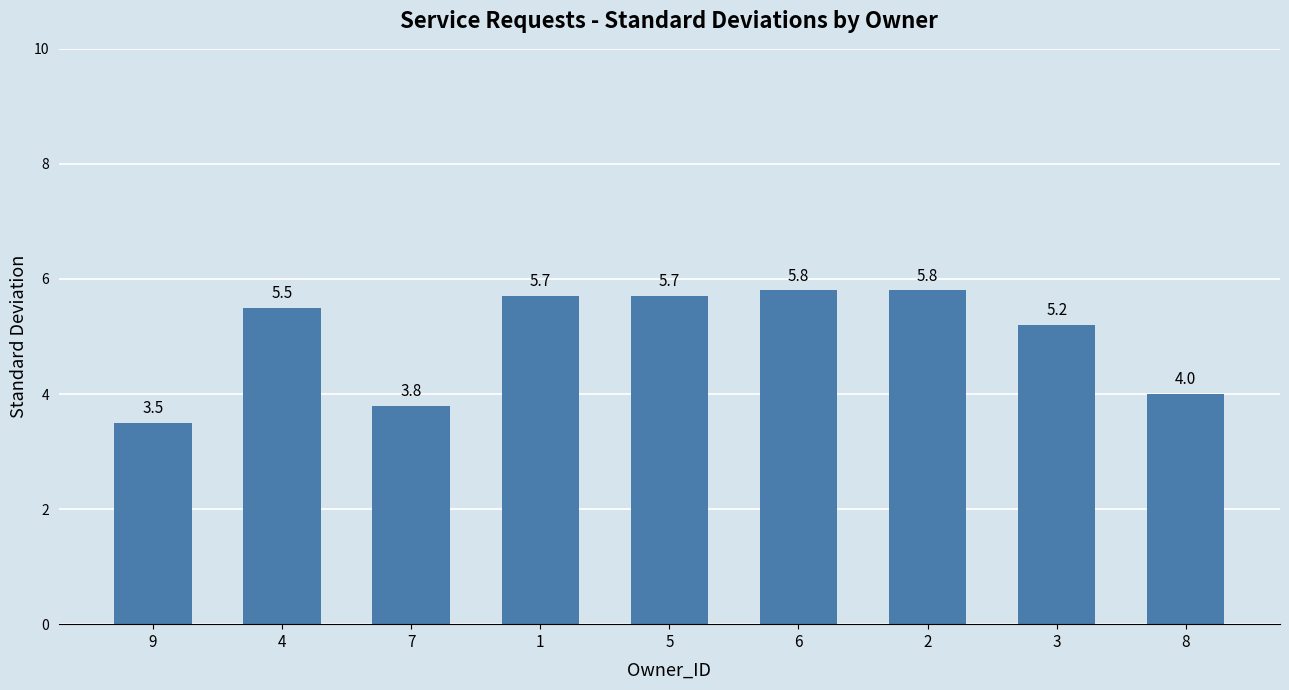

Approximately how many times larger is the value at 9 compared to 6?

0.6